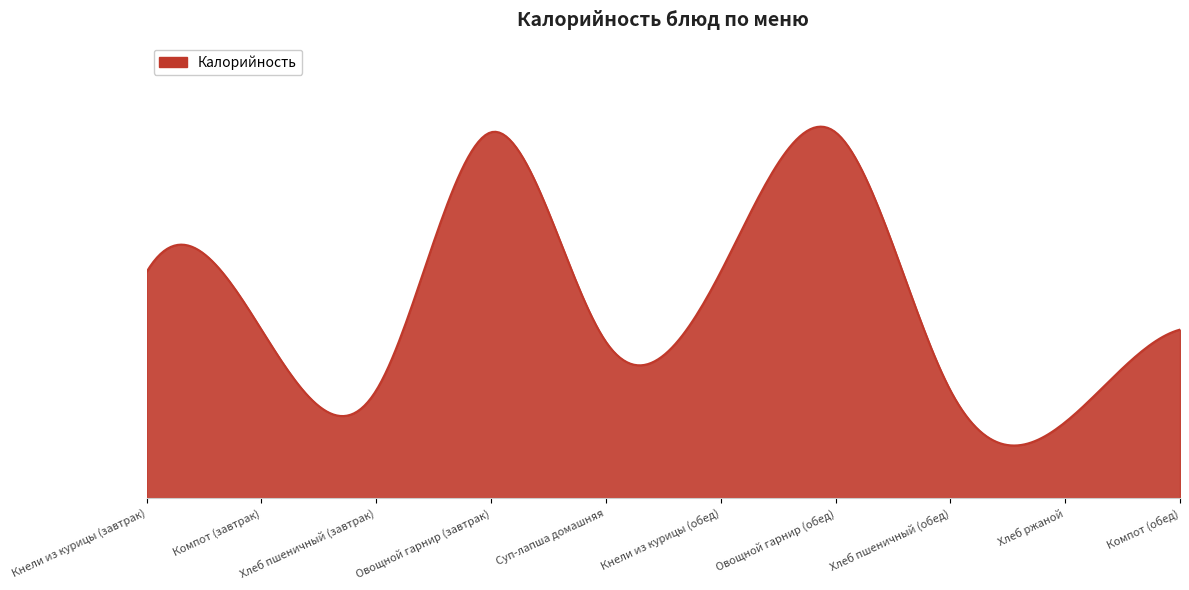

Reading right to left, list all the values displayed in this chart.

Компот (обед)=111	Хлеб ржаной=50	Хлеб пшеничный (обед)=71	Овощной гарнир (обед)=241	Кнели из курицы (обед)=149	Суп-лапша домашняя=103	Овощной гарнир (завтрак)=241	Хлеб пшеничный (завтрак)=71	Компот (завтрак)=111	Кнели из курицы (завтрак)=149